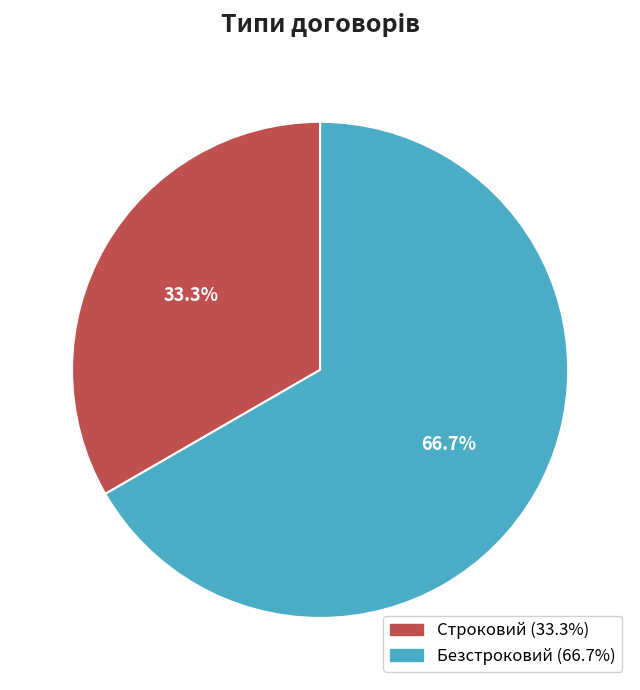

What is the total percentage of Безстроковий and Строковий?

100.0%